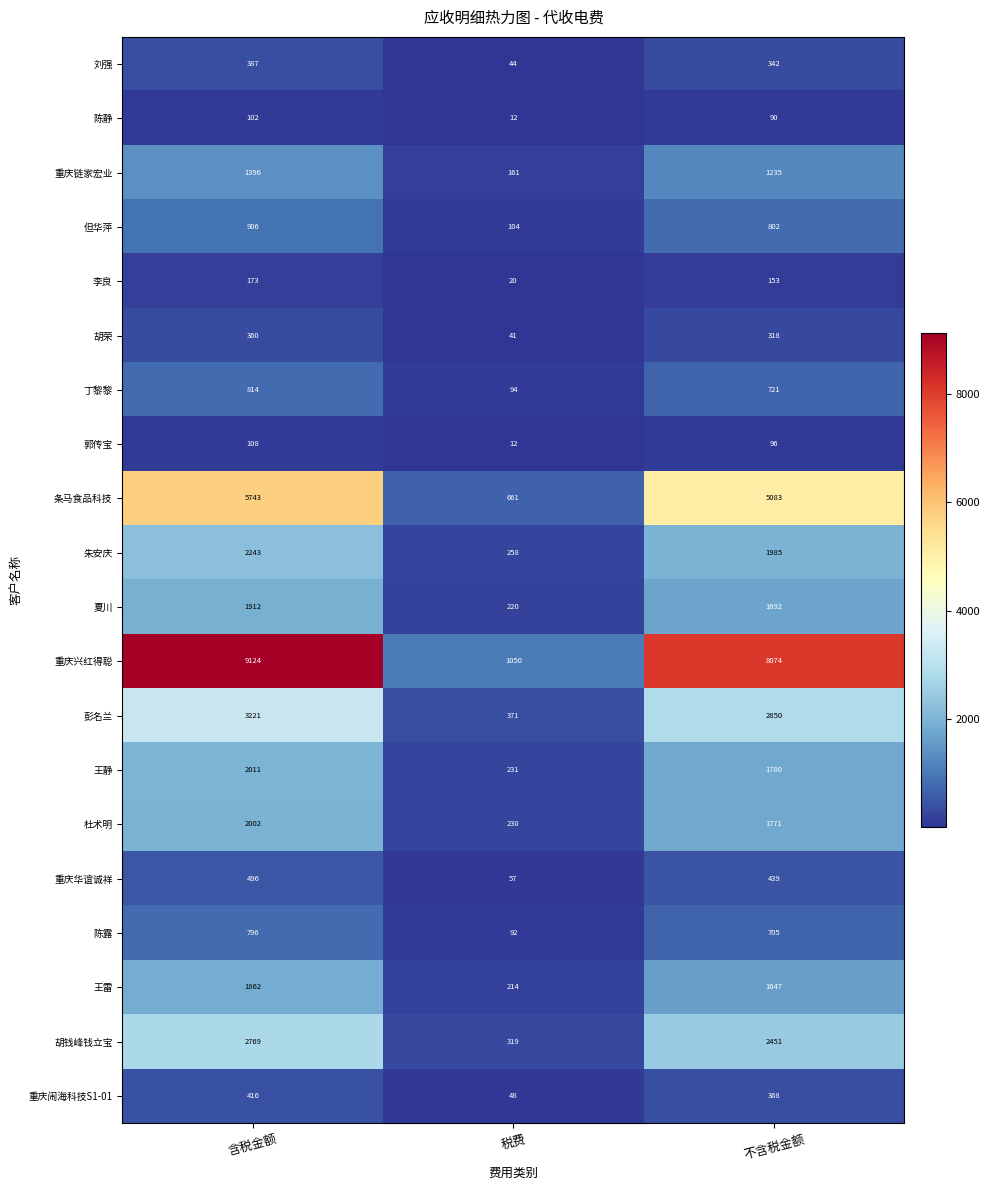

What is the total value across all series at 不含税金额?

32602